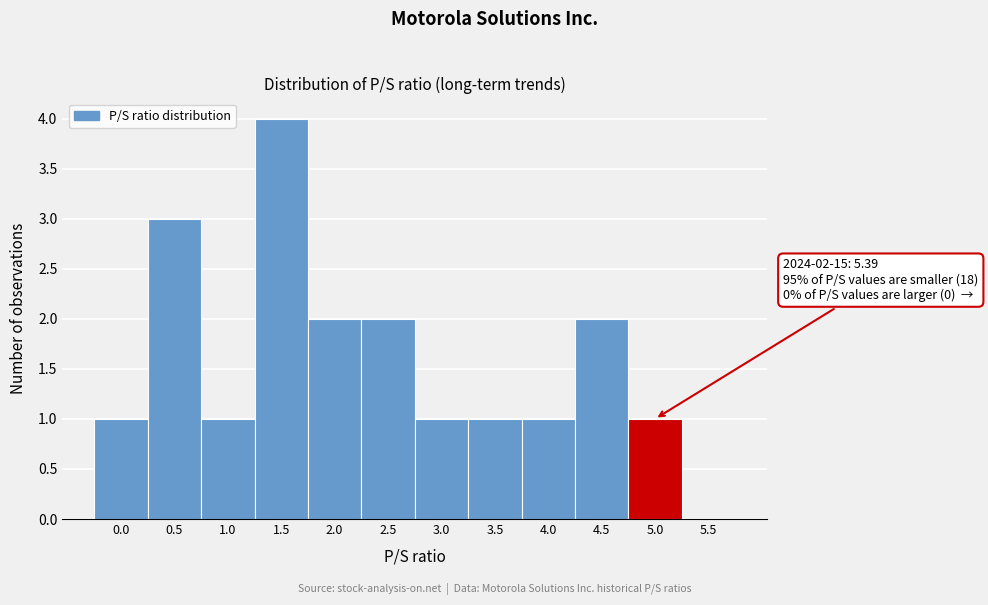

Reading left to right, list all the values displayed in this chart.

0.0=1	0.5=3	1.0=1	1.5=4	2.0=2	2.5=2	3.0=1	3.5=1	4.0=1	4.5=2	5.0=1	5.5=0